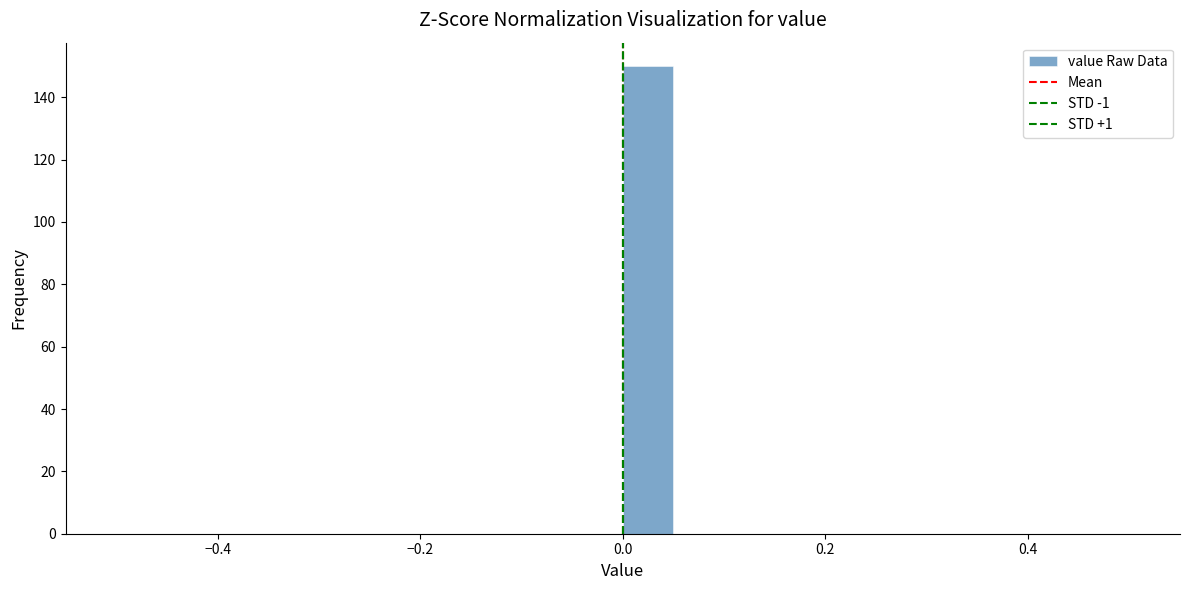

Around what value on the x-axis is the tallest bar? Give the approximate position of its centre, as read against the axis.

0.02